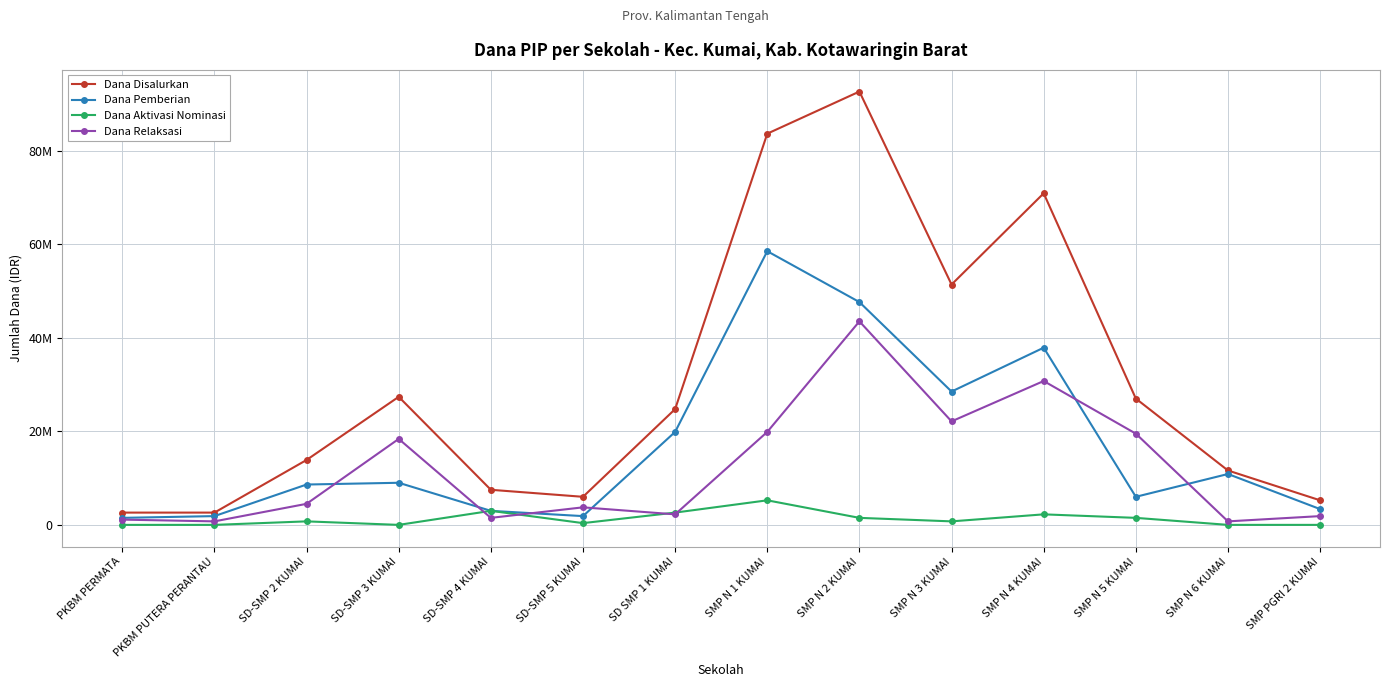

True or false: Dana Aktivasi Nominasi and Dana Pemberian intersect in this chart.

False